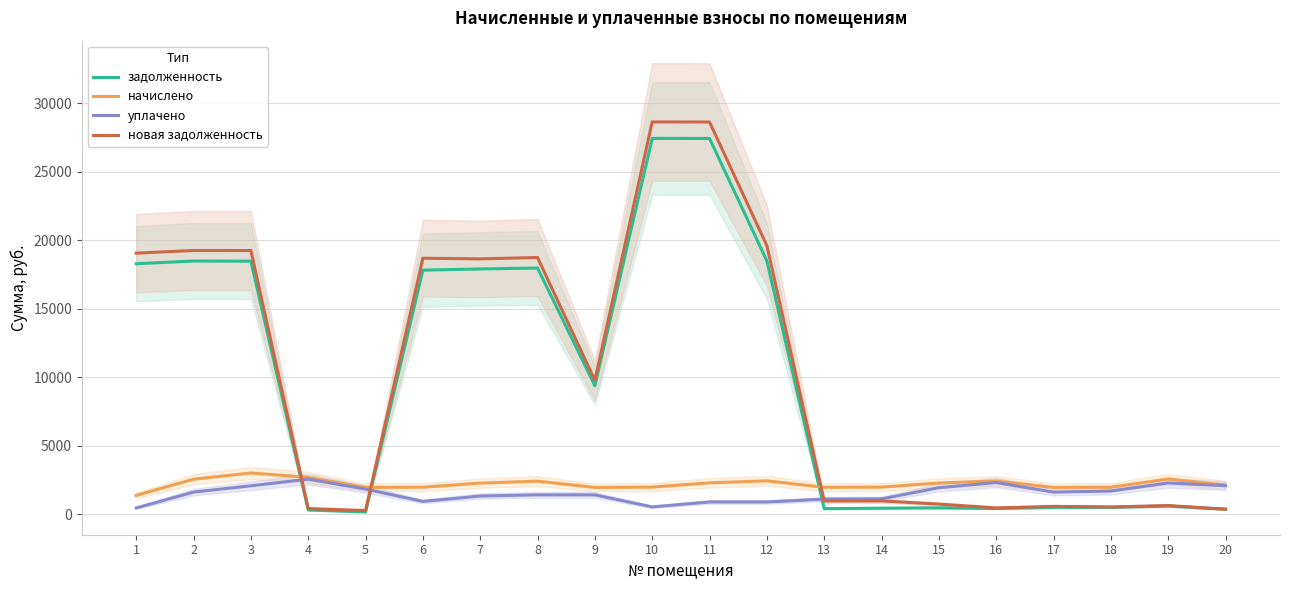

At which label does новая задолженность reach its minimum?

5